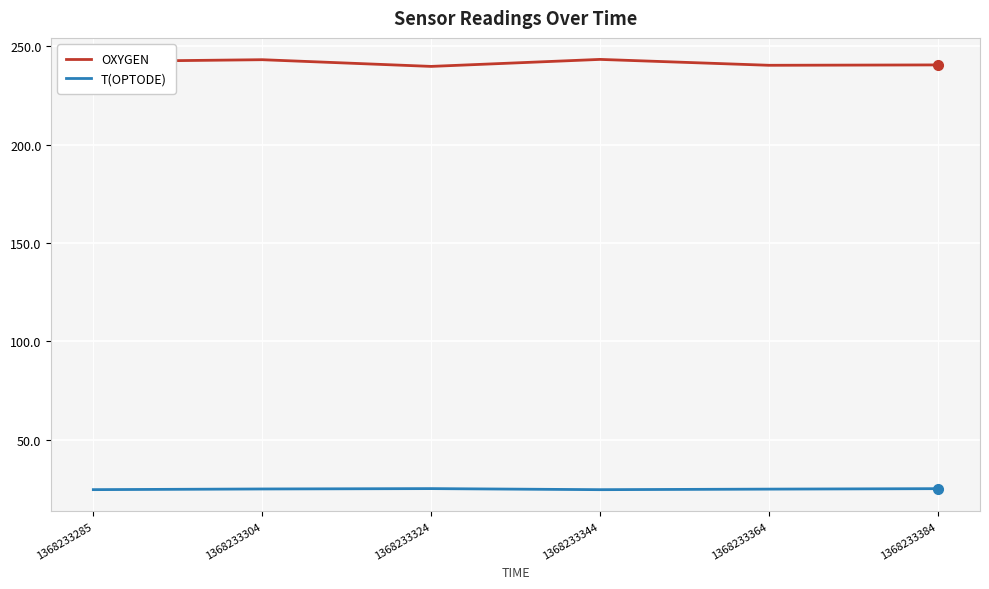

Which series has the largest total across all categories?

OXYGEN